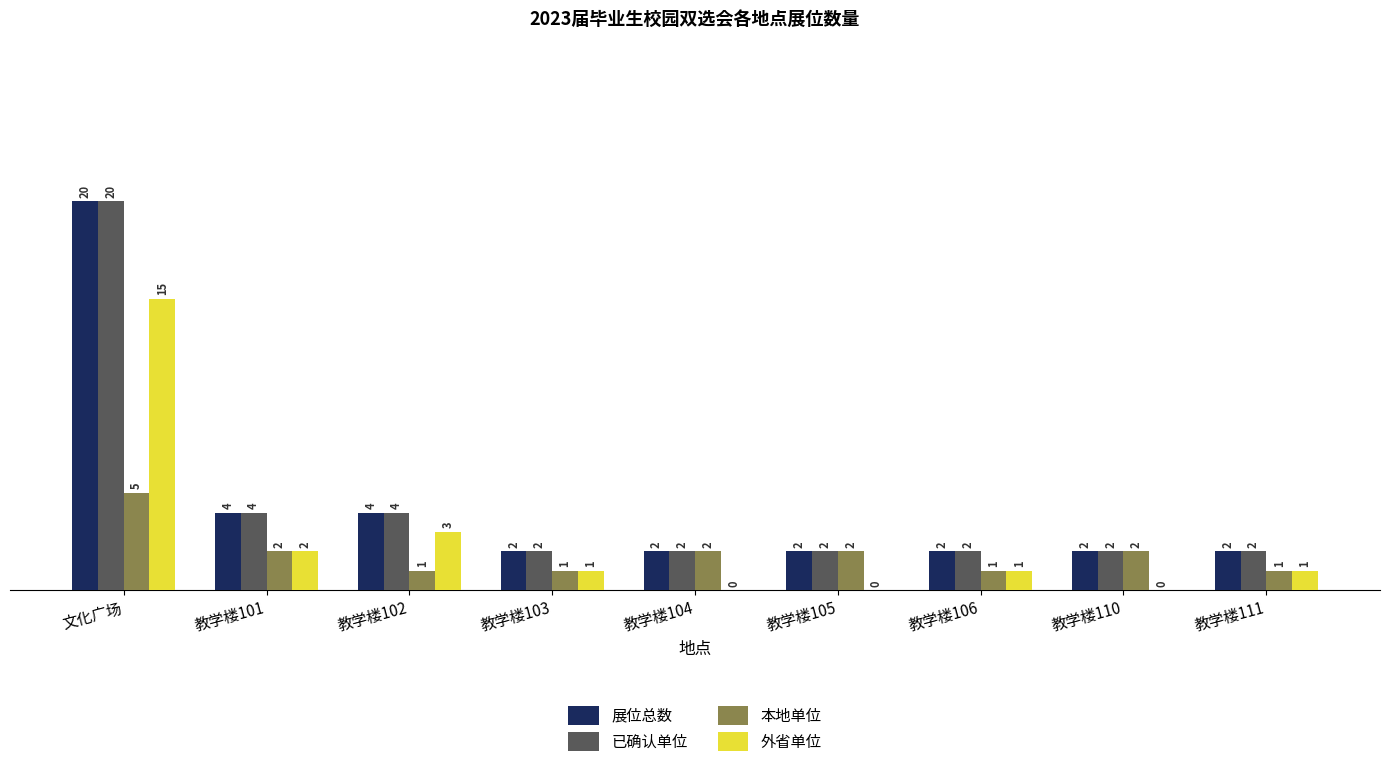

At which category is the sum across all series the highest?

文化广场